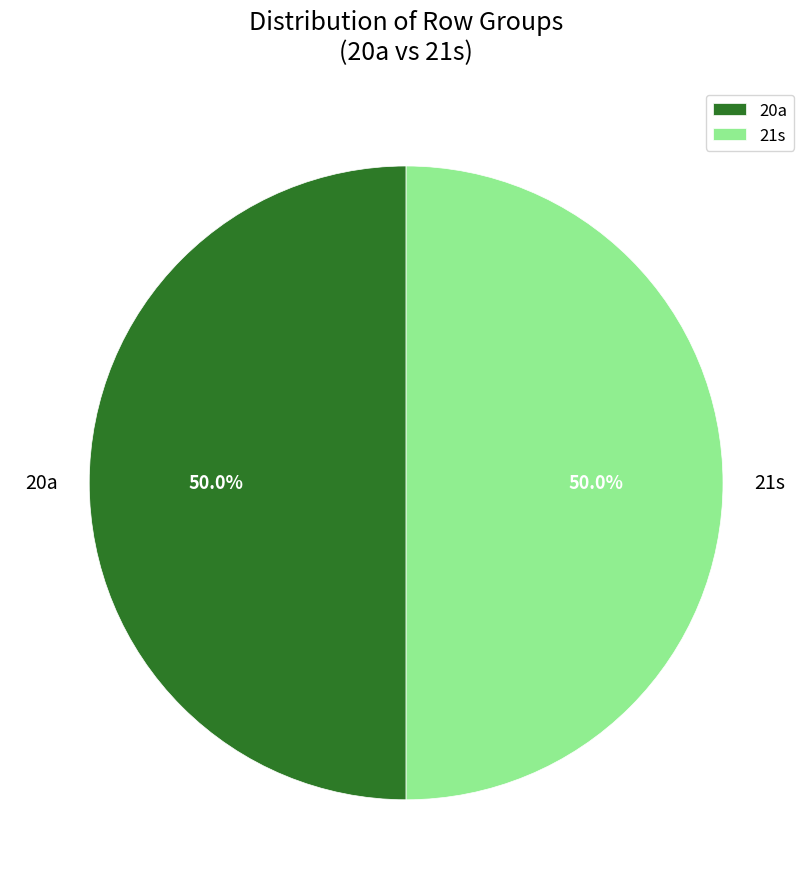

How much of the chart is everything except 20a?

50.0%